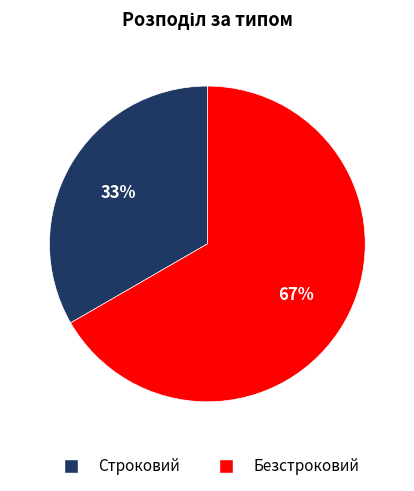

Which category has the smallest portion of the pie?

Строковий